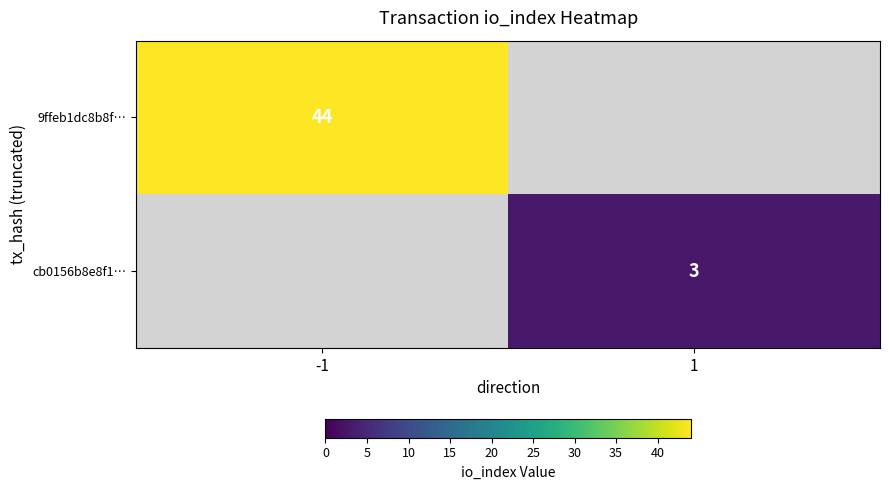

True or false: 9ffeb1dc8b8f… has a value of 14 at -1.

False